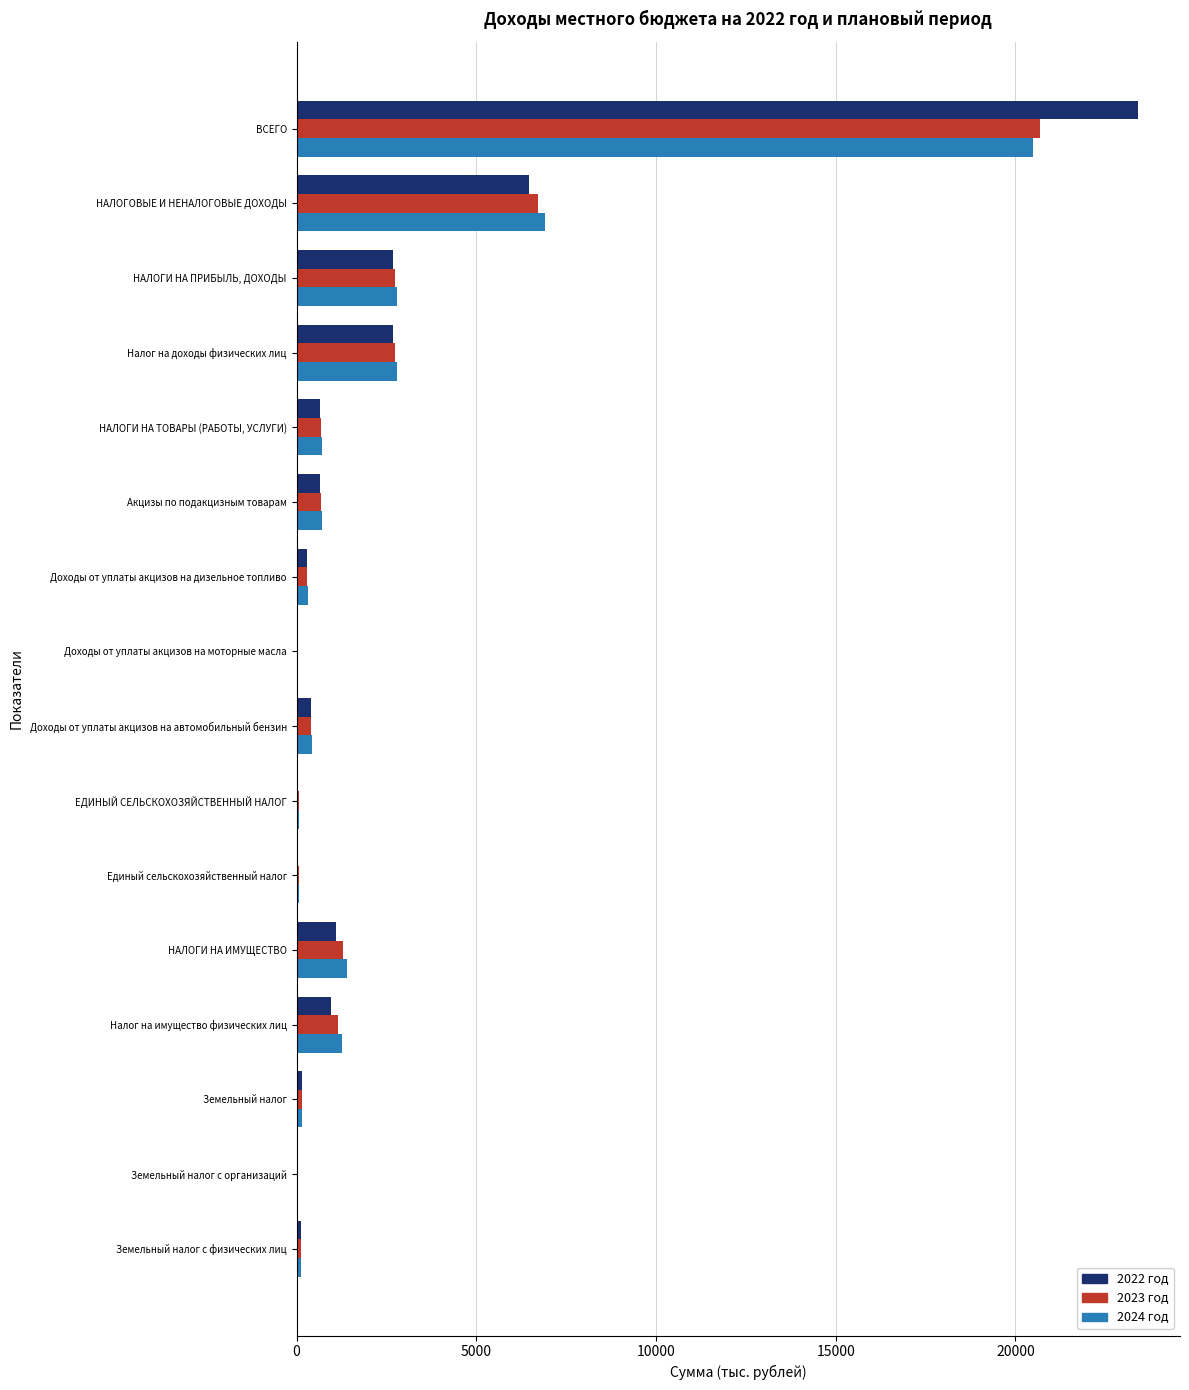

At which category does the chart reach its peak across all series?

ВСЕГО